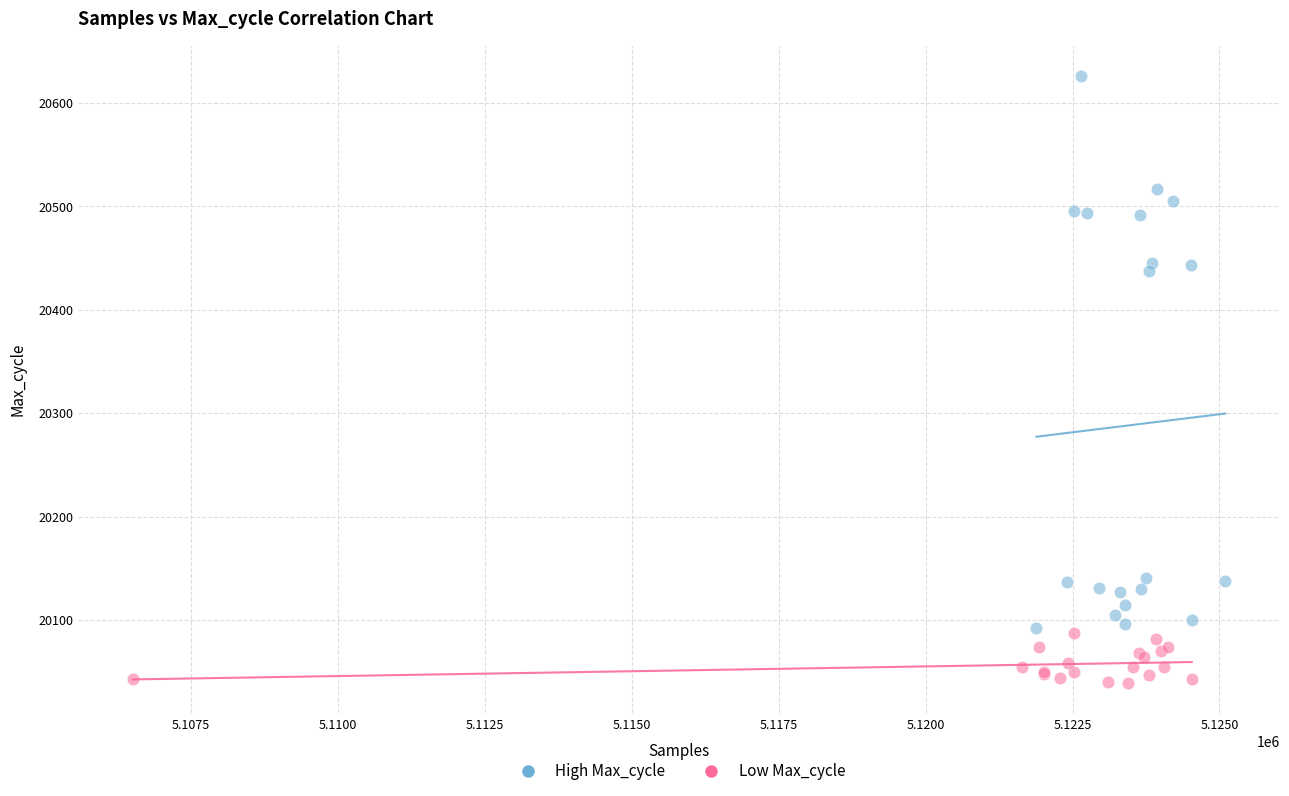

Which series contains the highest Y value?

High Max_cycle